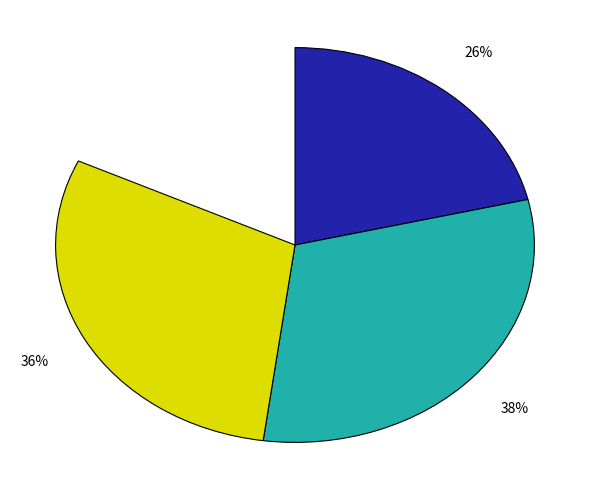

Combined, what portion of the pie is 2 блюдо and 1 блюдо?

31.1%